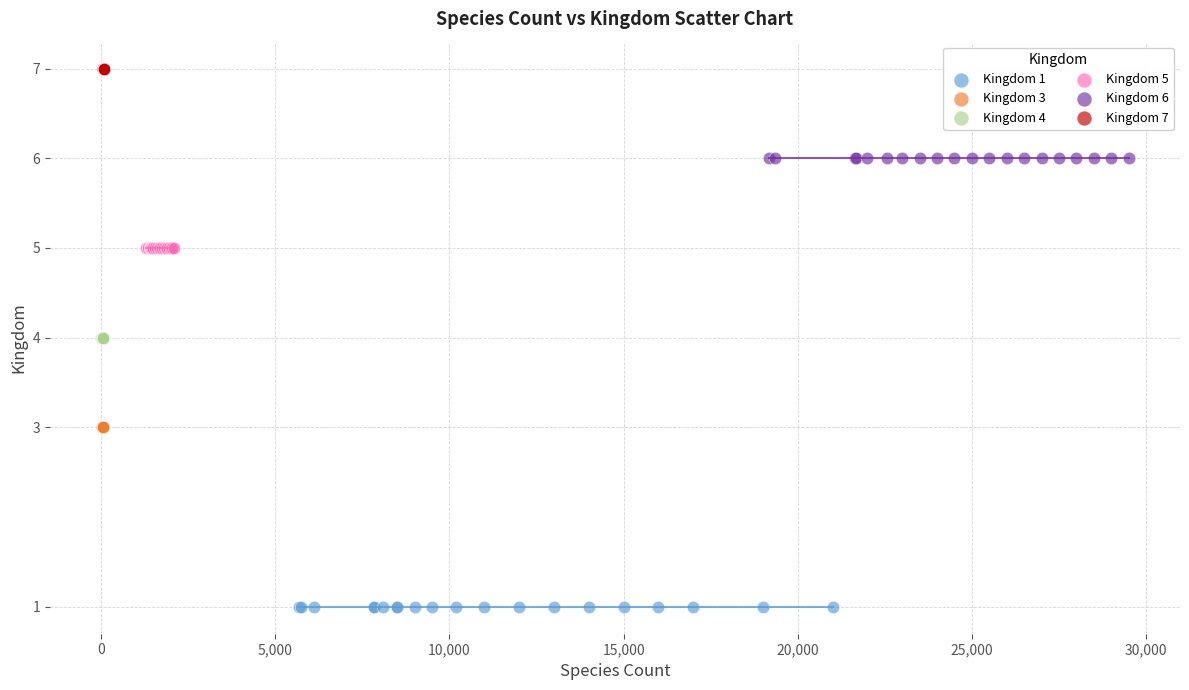

Which series reaches the minimum Y coordinate?

Kingdom 1